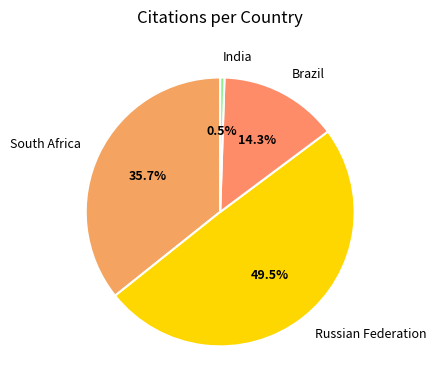

How many slices are in this pie chart?

4